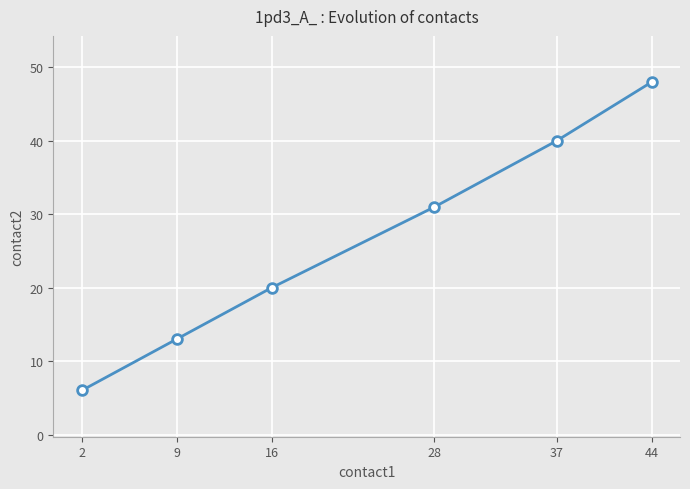

Is it true that the value at 44 is 80?

False